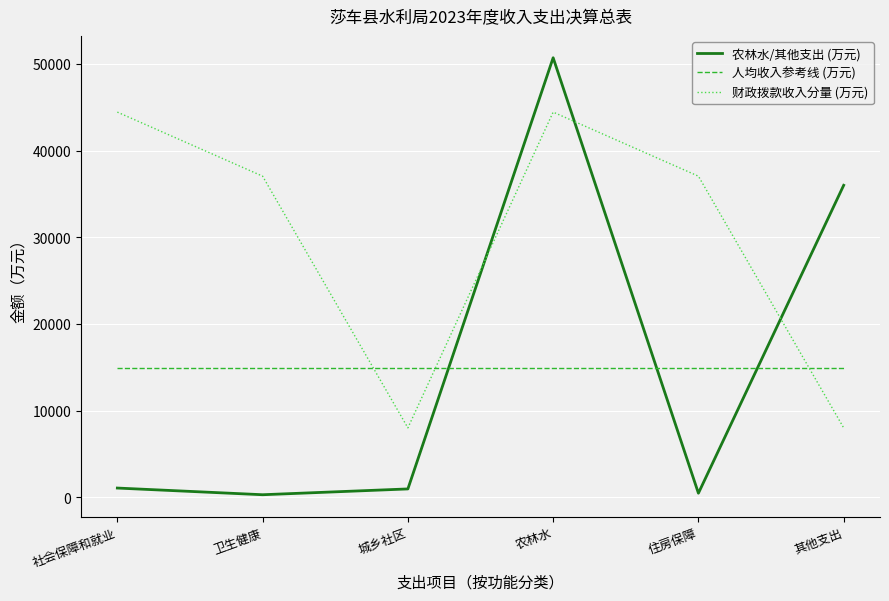

List the series in order of their peak value, lowest first.

人均收入参考线 (万元), 财政拨款收入分量 (万元), 农林水/其他支出 (万元)